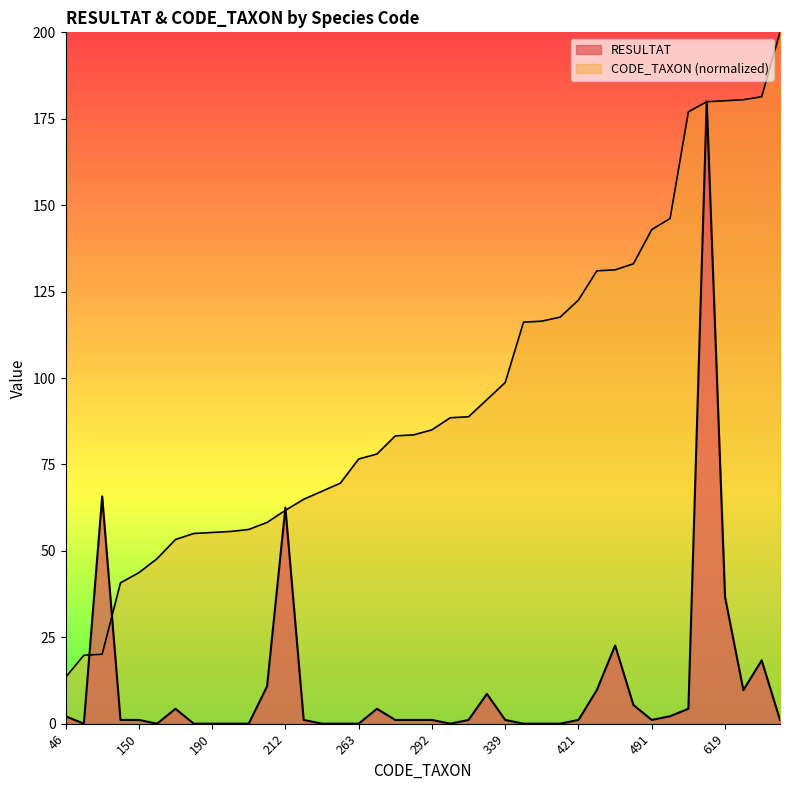

What is the average value of the CODE_TAXON series?

95.4